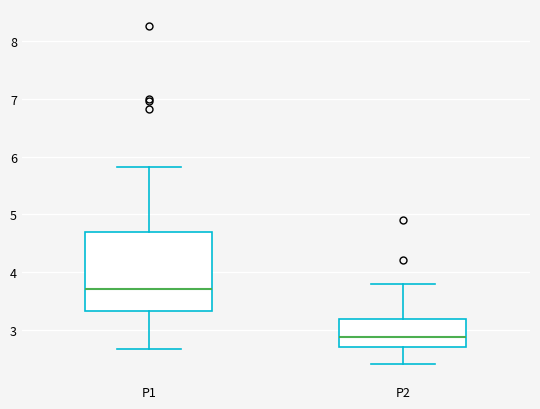

Comparing the boxes themselves (not the whiskers), which one is the tallest?

P1